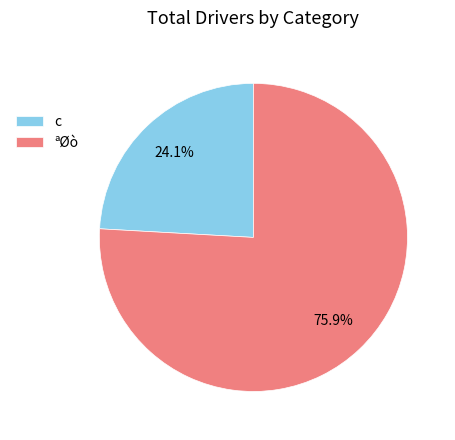

Which category has the biggest portion of the pie?

ªØò